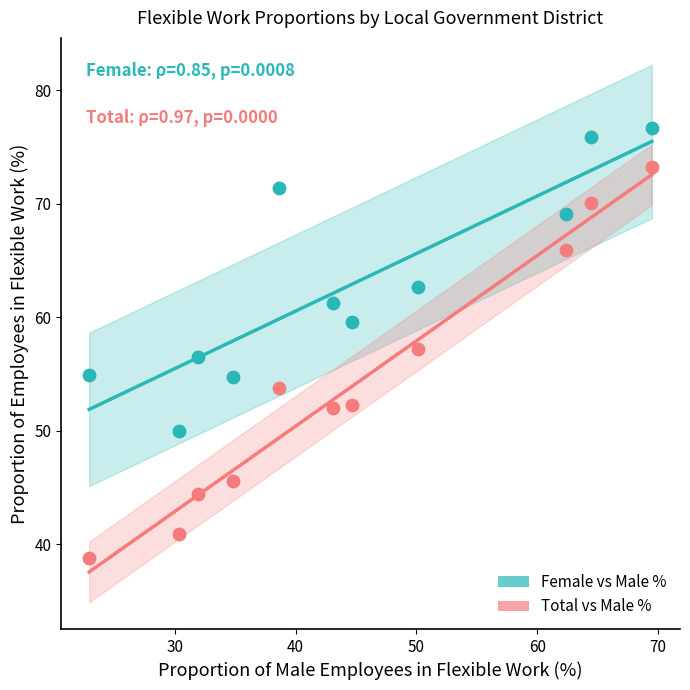

Which series has the largest Y range (max minus min)?

Total vs Male %